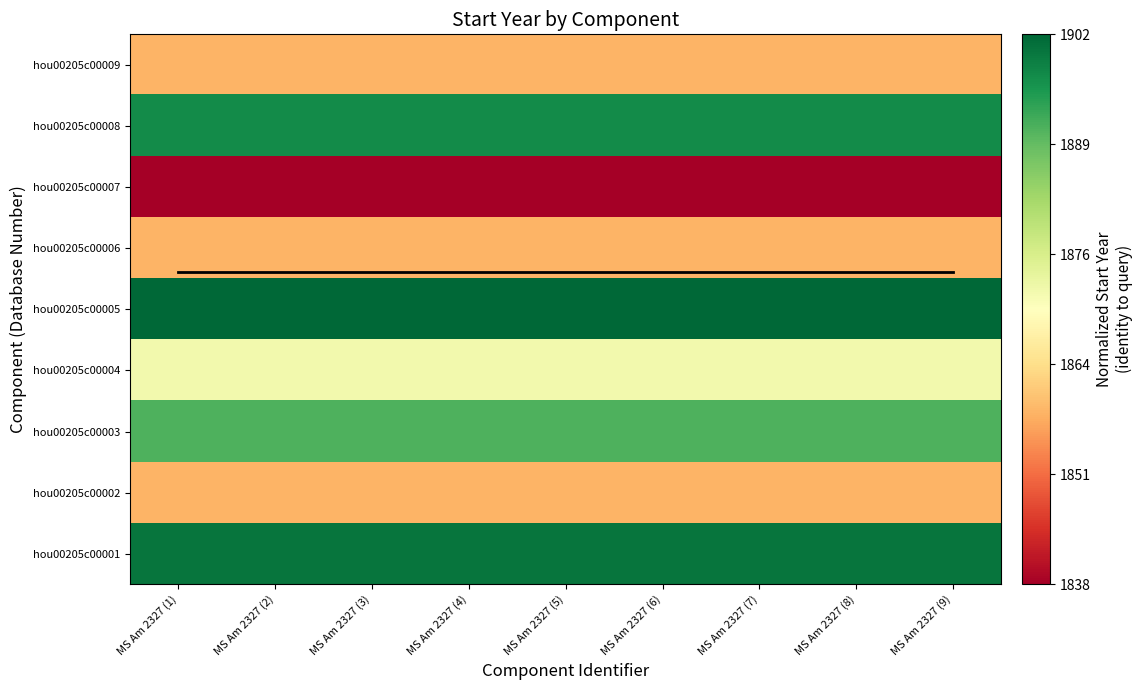

List the labels in order of hou00205c00006 value, smallest first.

MS Am 2327 (1), MS Am 2327 (2), MS Am 2327 (3), MS Am 2327 (4), MS Am 2327 (5), MS Am 2327 (6), MS Am 2327 (7), MS Am 2327 (8), MS Am 2327 (9)